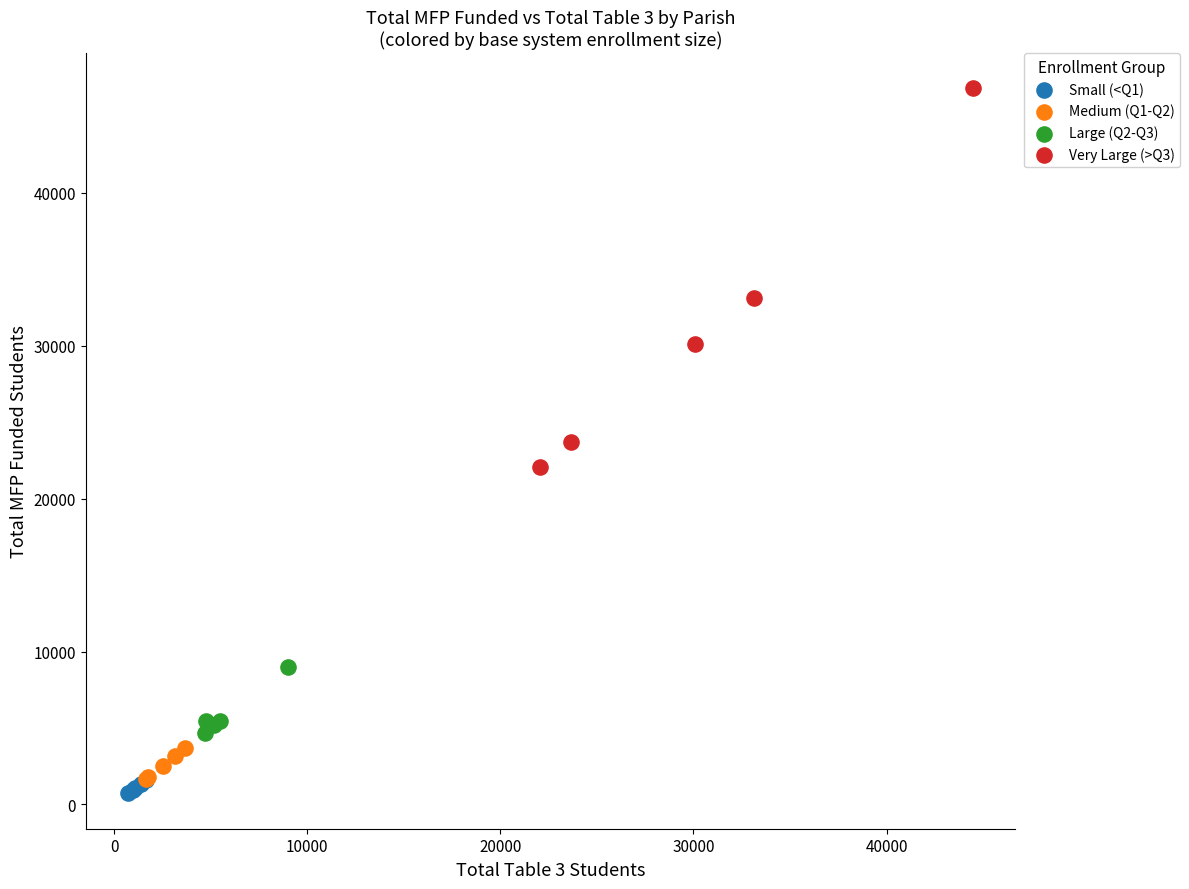

What are all the series names shown in the legend?

Small (<Q1), Medium (Q1-Q2), Large (Q2-Q3), Very Large (>Q3)